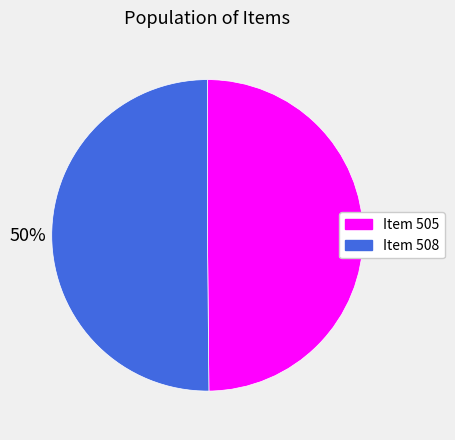

What is the ratio of the value at Item 505 to the value at Item 508?

1.0